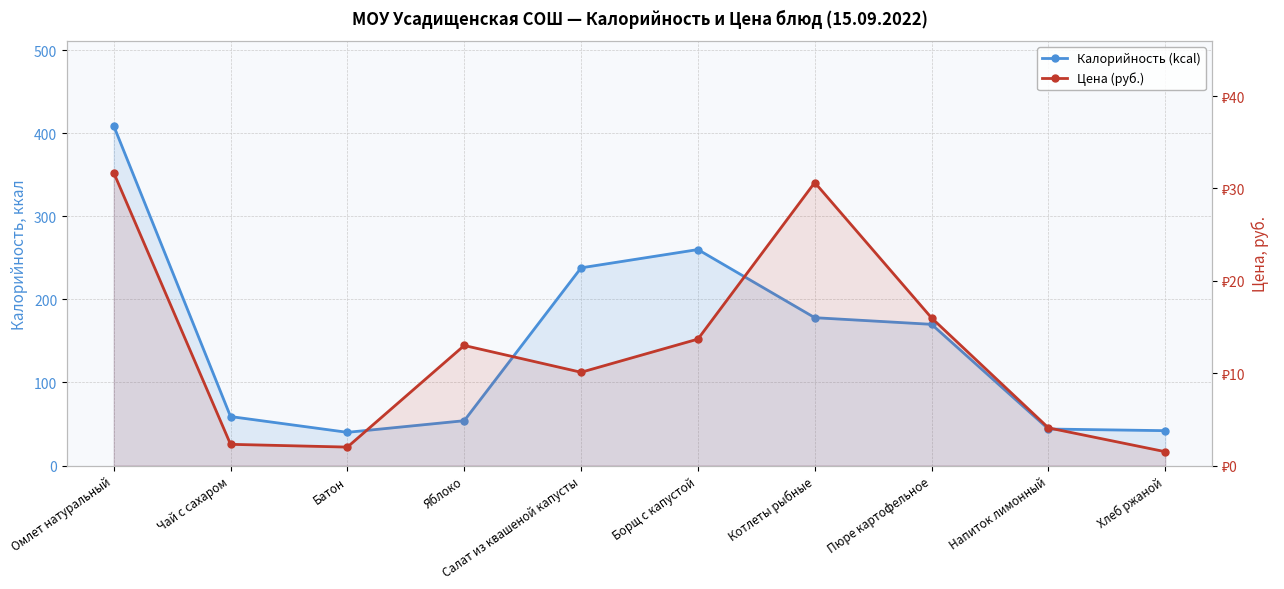

True or false: Калорийность (kcal) and Цена (руб.) intersect in this chart.

False